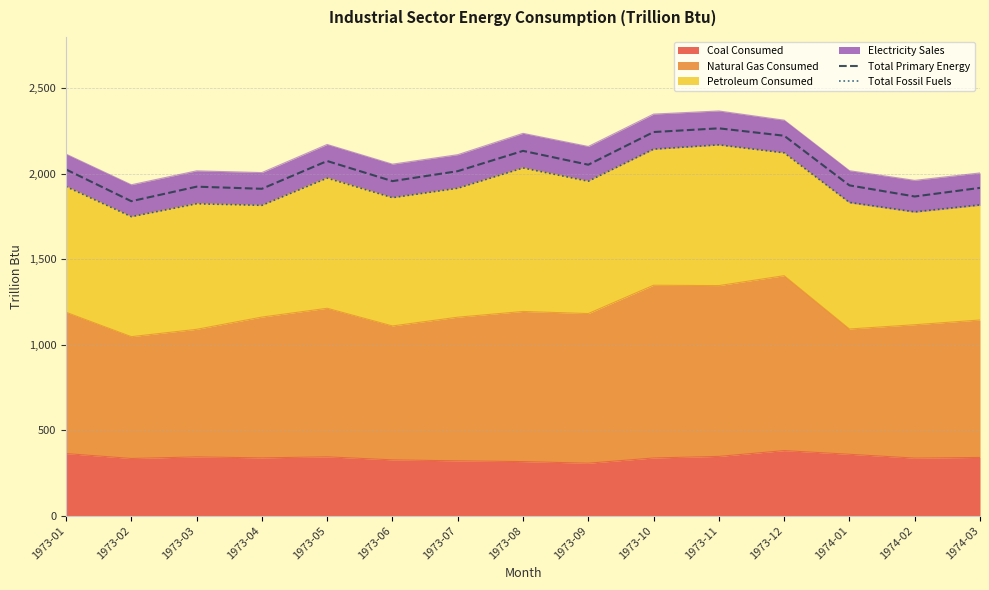

Is it true that Total Primary Energy equals 1839.3 at 1973-02?

True